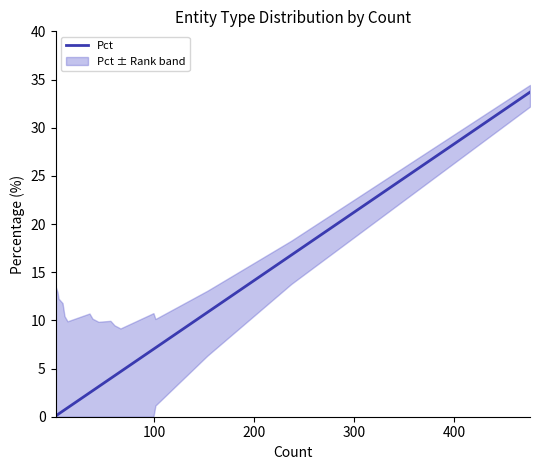

What is the maximum value for Pct?

33.7